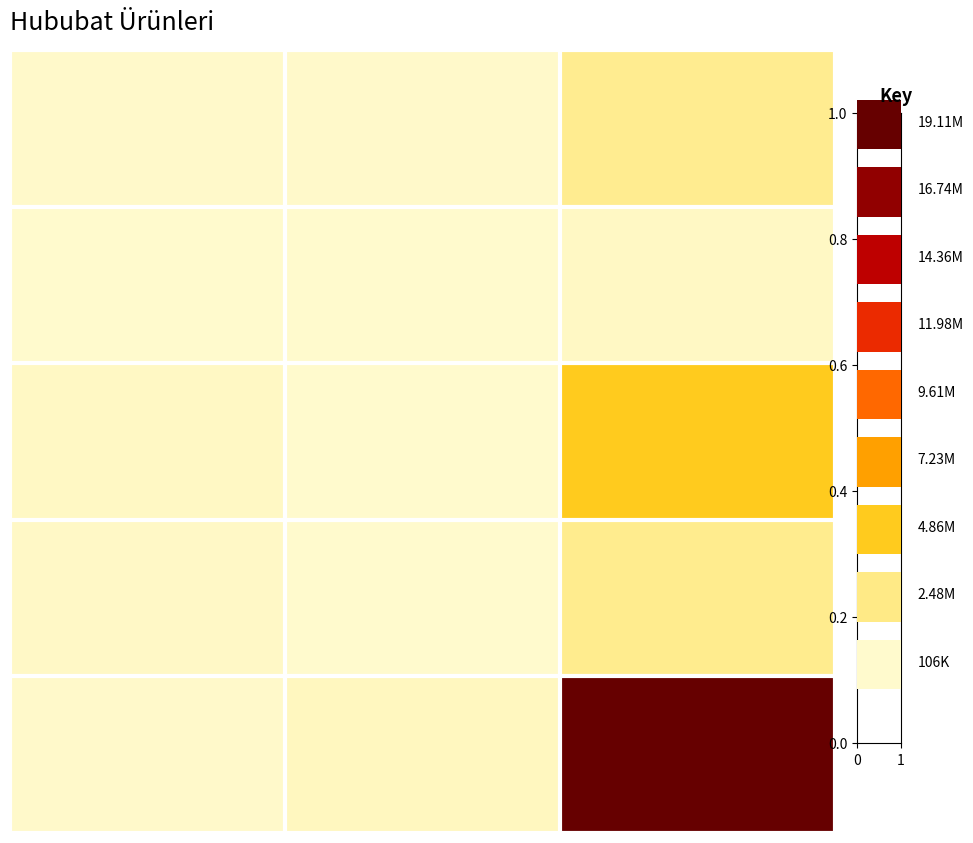

What is the maximum value shown in the chart?

19111373.0